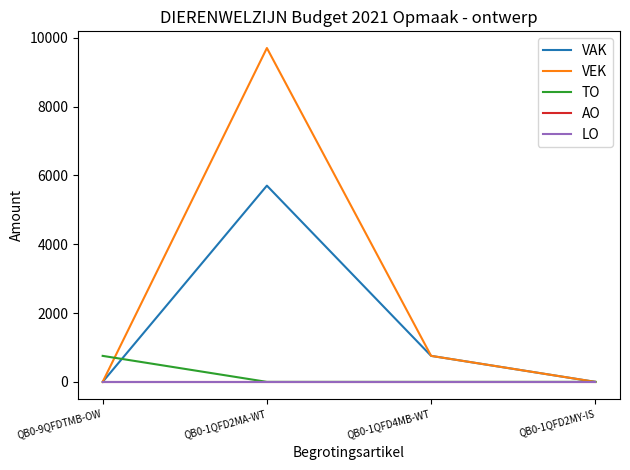

What is the difference between the VAK values at QB0-1QFD4MB-WT and QB0-9QFDTMB-OW?

756